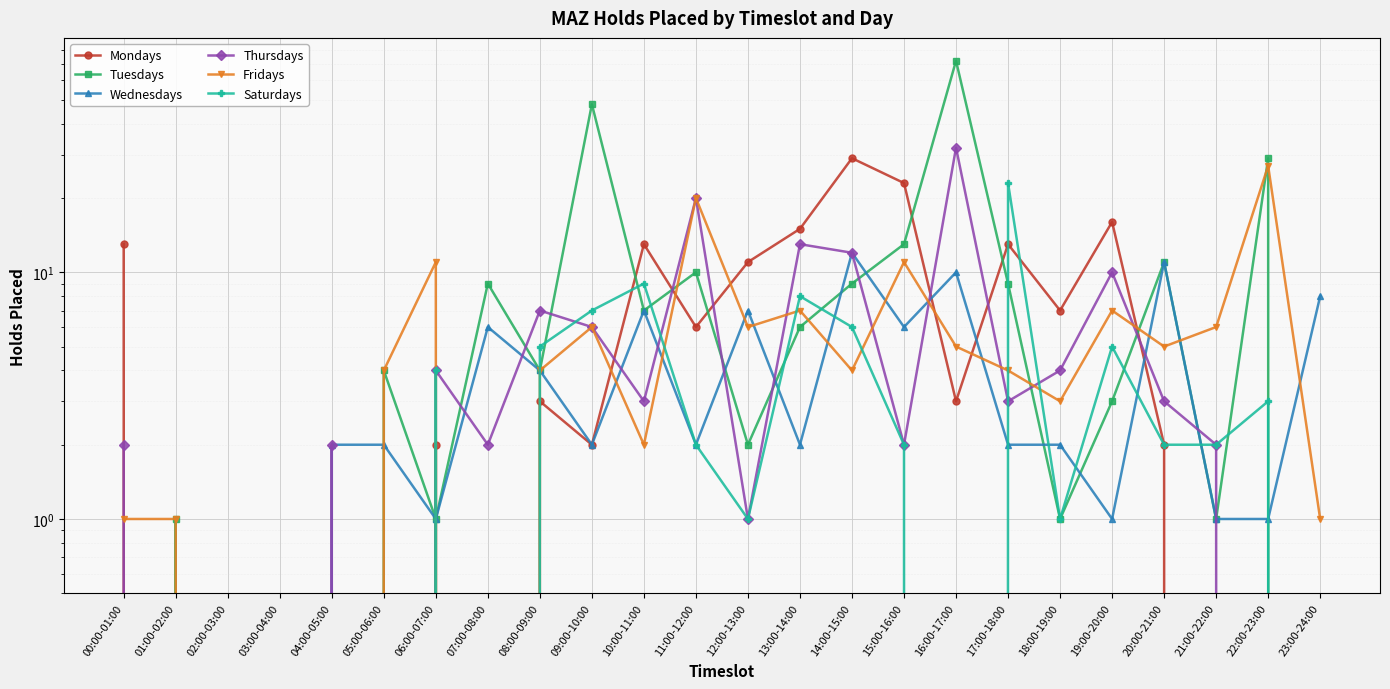

Does the chart display data point markers on the line(s)?

Yes